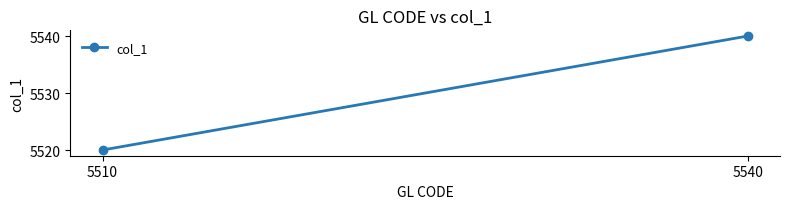

At which label is the value closest to 5530?

5510